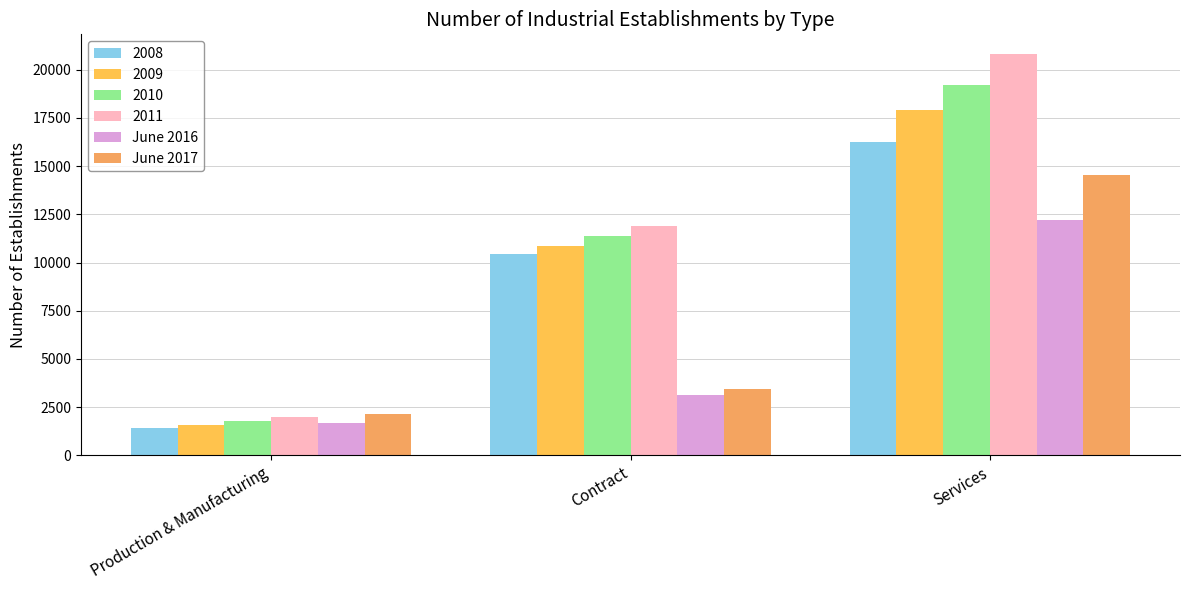

What is the difference between the second highest and minimum values in the June 2016 series?

1487